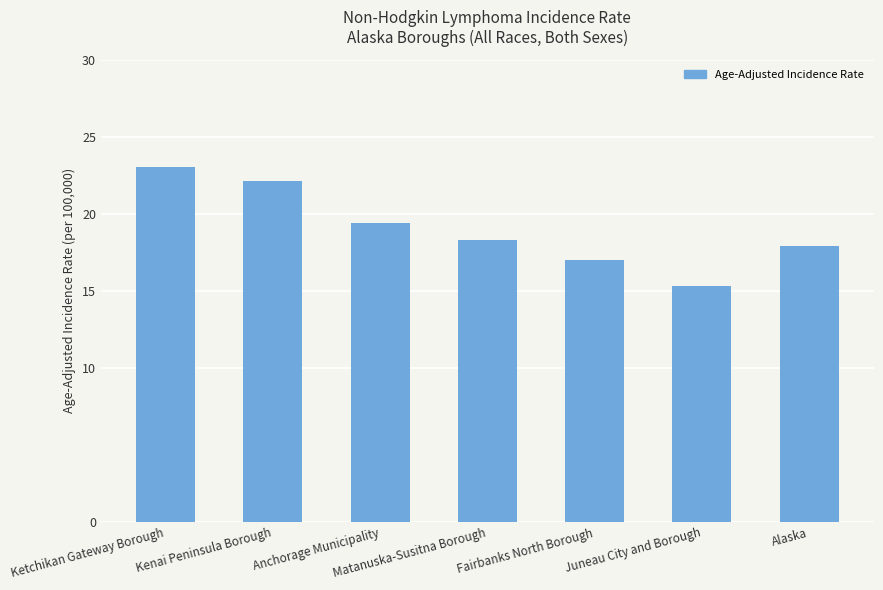

Which category has the lowest value across all series?

Juneau City and Borough